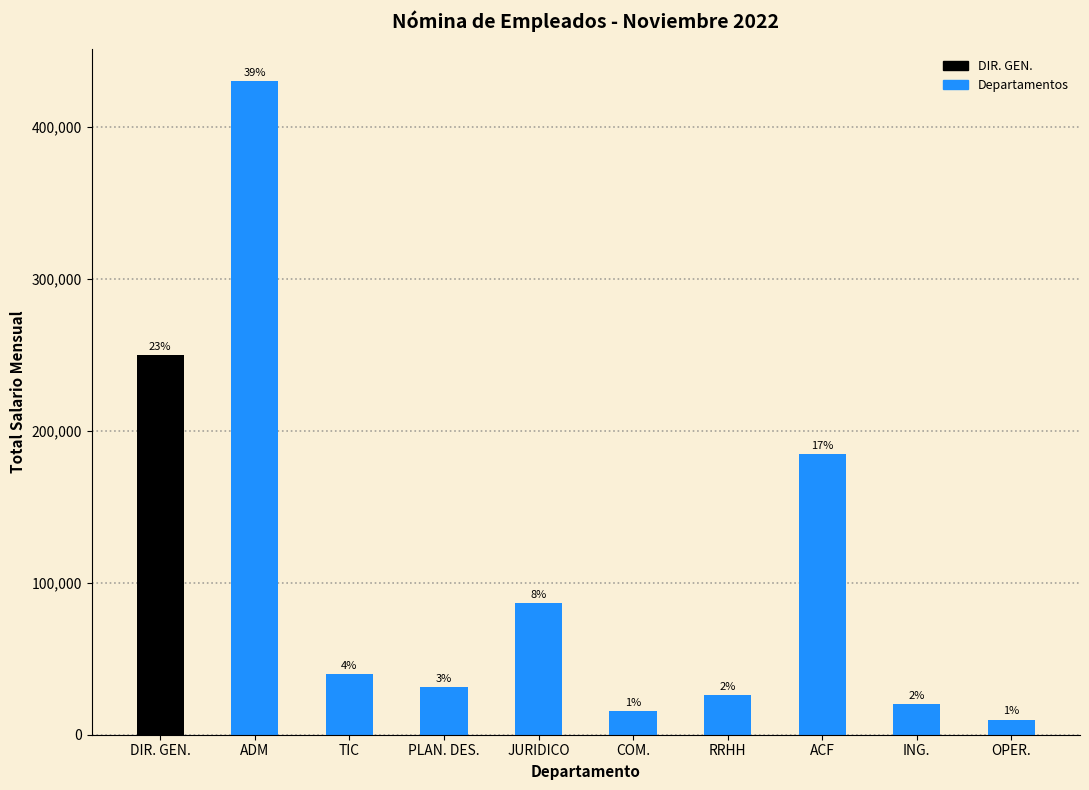

Reading right to left, transcribe all the data shown in this chart.

OPER.=10000	ING.=20000	ACF=185130	RRHH=26250	COM.=15400	JURIDICO=87000	PLAN. DES.=31250	TIC=40000	ADM=430300	DIR. GEN.=250000